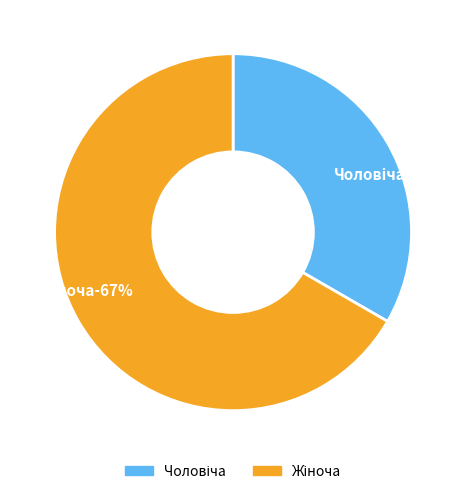

To the nearest percent, what is the combined percentage of Чоловіча and Жіноча?

100%